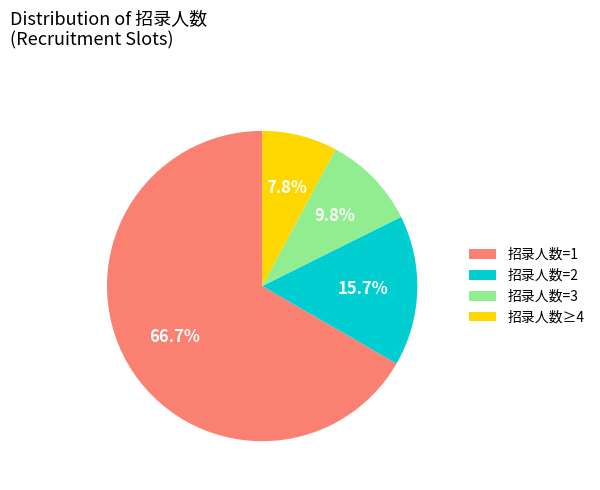

To the nearest percent, what is the average slice percentage?

25%